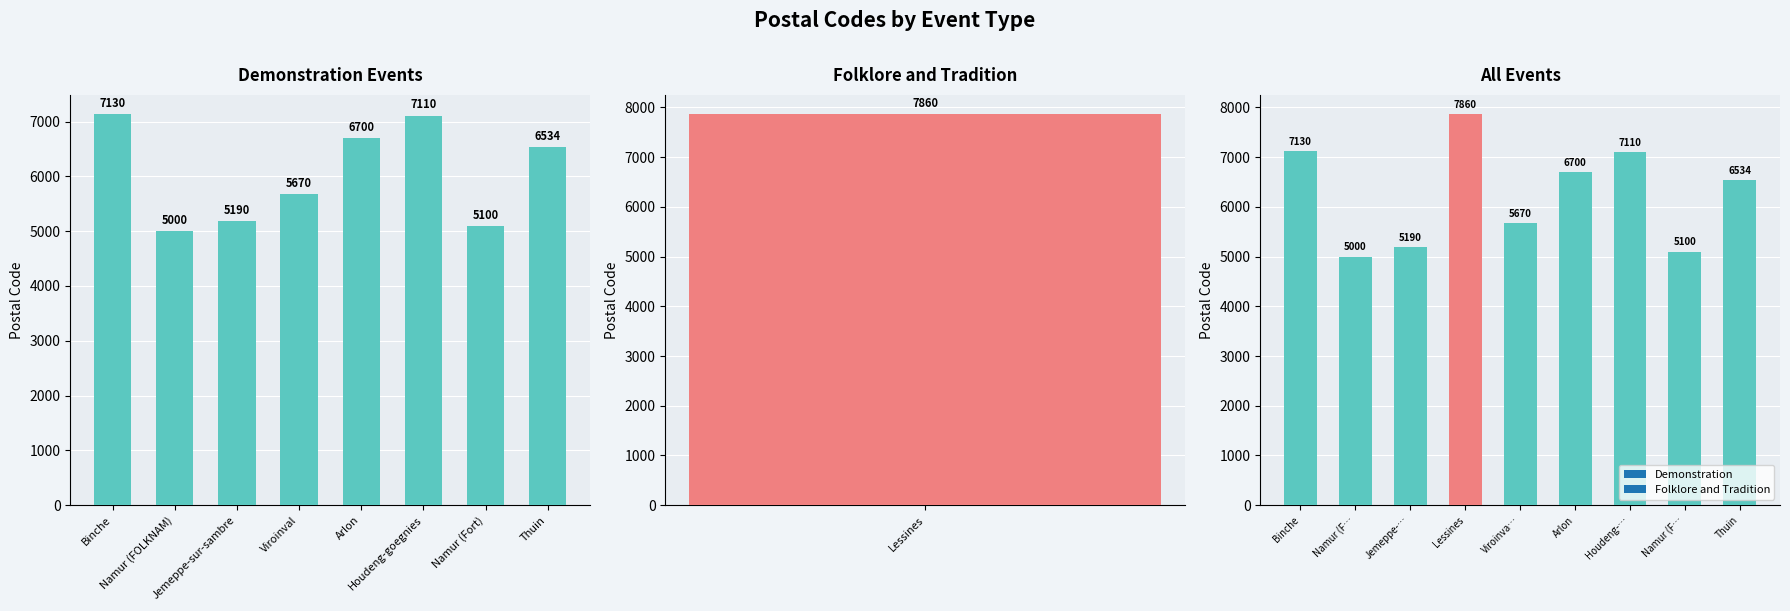

Are the bars horizontal?

No